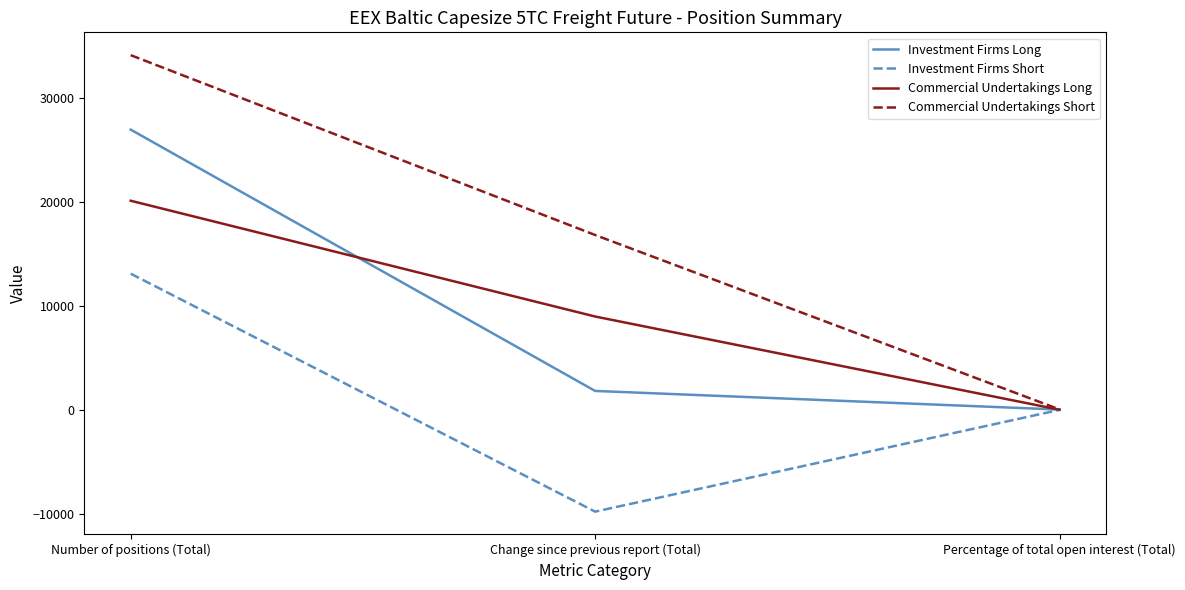

Which series has the widest spread of values?

Commercial Undertakings Short